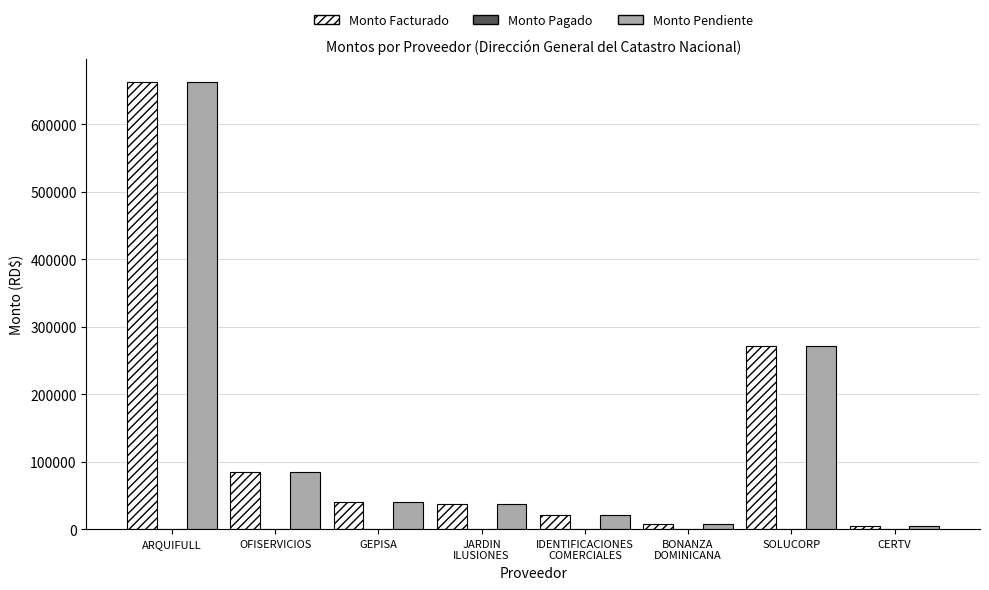

What is the maximum value for Monto Facturado?

663126.8